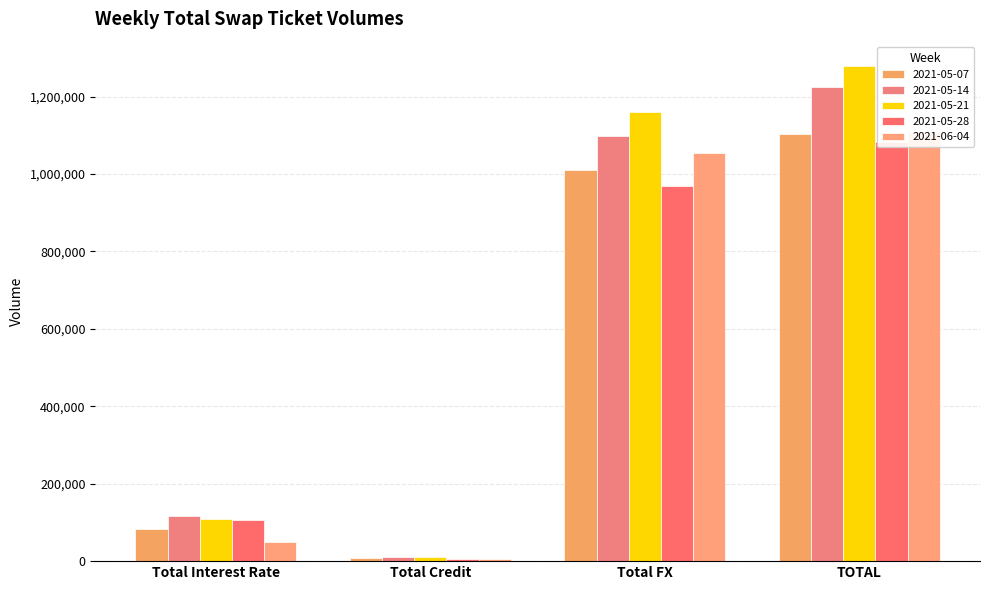

At which category is the sum across all series the highest?

TOTAL